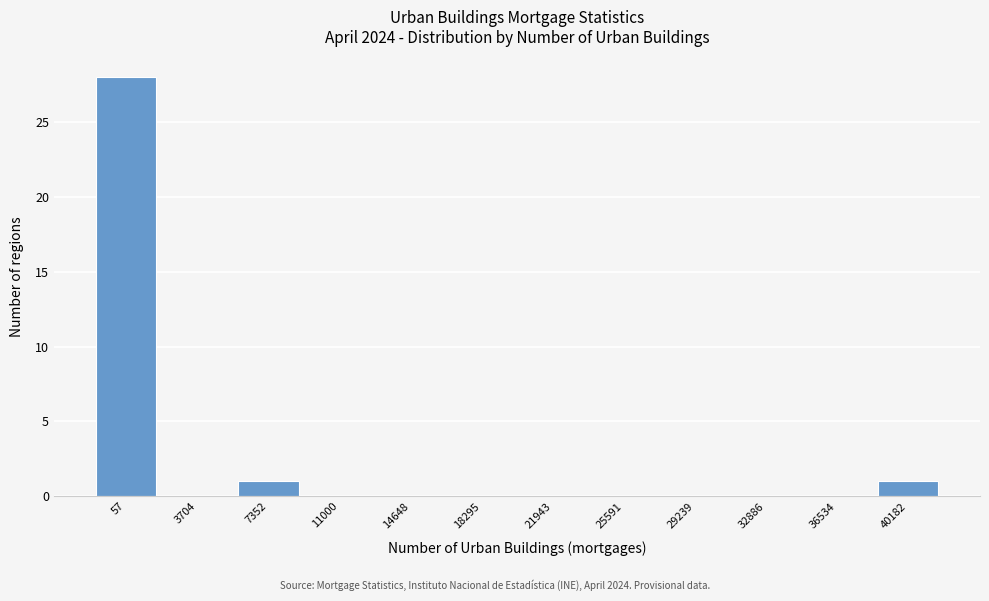

Reading left to right, what are all the values shown in this chart?

57=28	3704=0	7352=1	11000=0	14648=0	18295=0	21943=0	25591=0	29239=0	32886=0	36534=0	40182=1